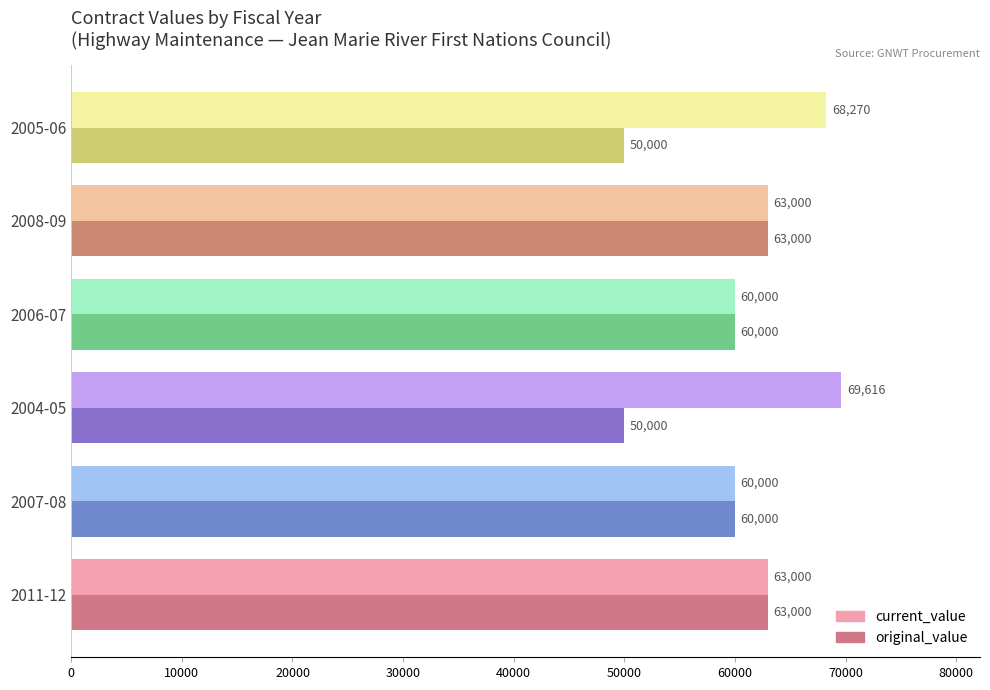

Is it true that current_value equals 63000.0 at 2008-09?

True